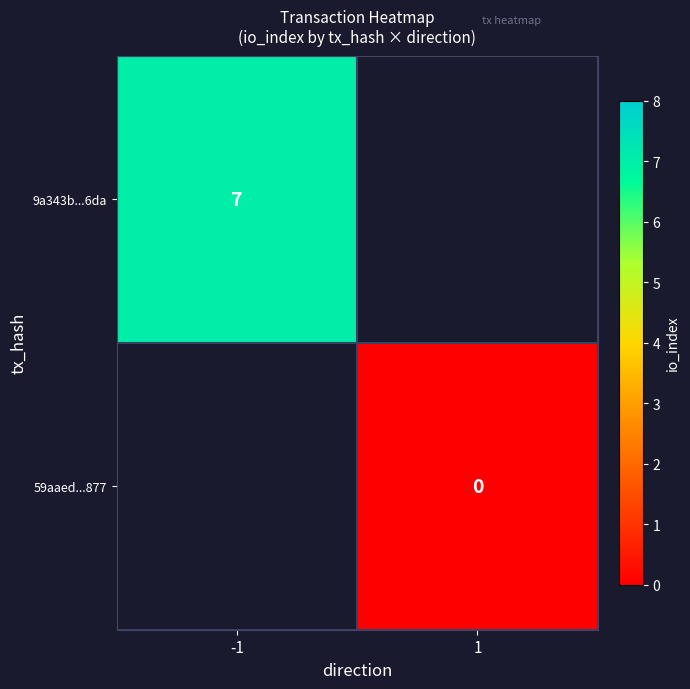

Is the value of 9a343b...6da at -1 greater than the value of 59aaed...877 at 1?

Yes